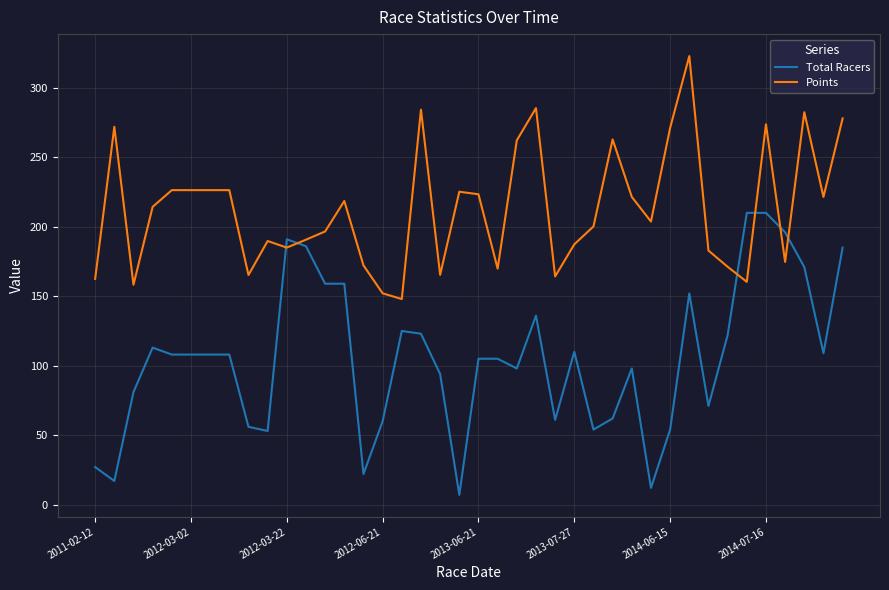

Which series has the widest spread of values?

Total Racers